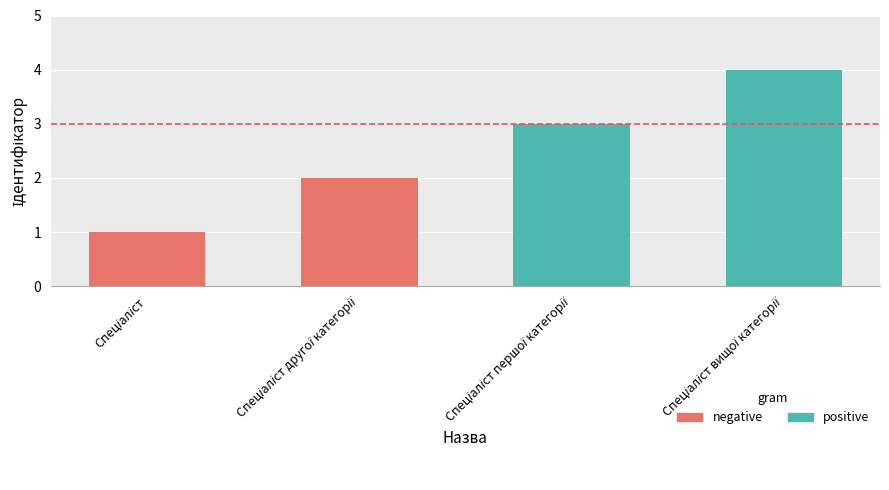

Where does the data first go above 3?

Спеціаліст вищої категорії